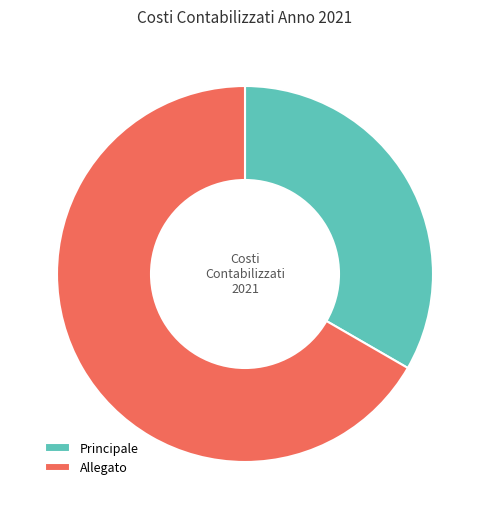

What is the majority slice?

Allegato